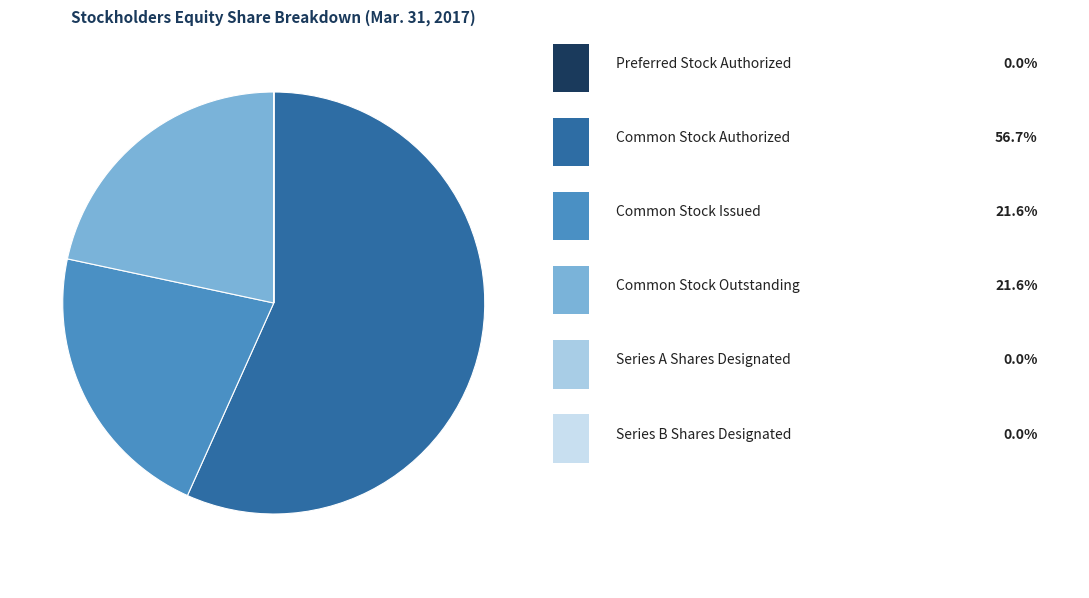

How many slices are in this pie chart?

6